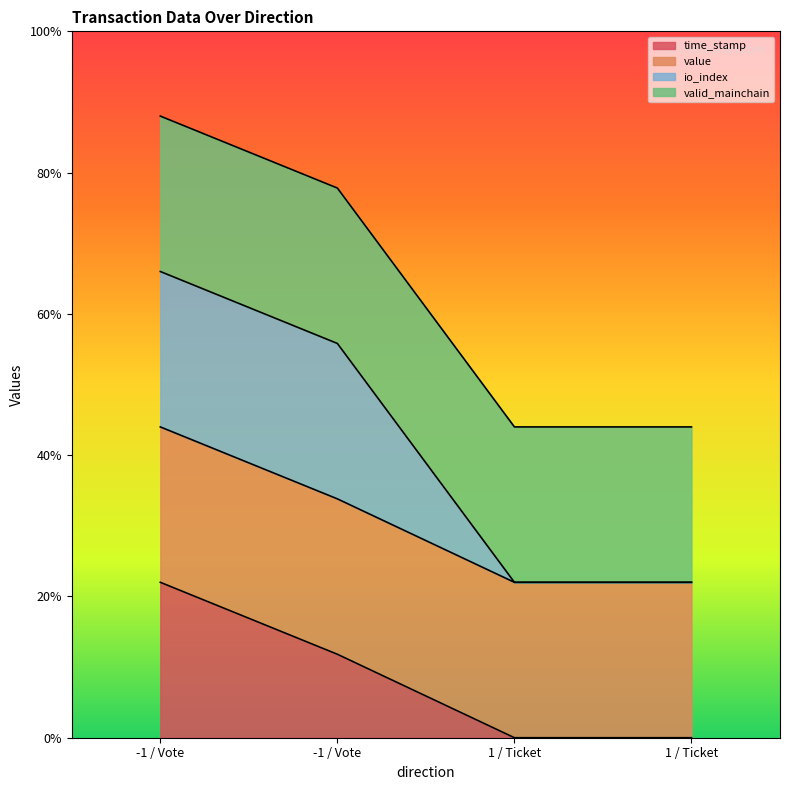

Does the chart display data point markers on the line(s)?

No